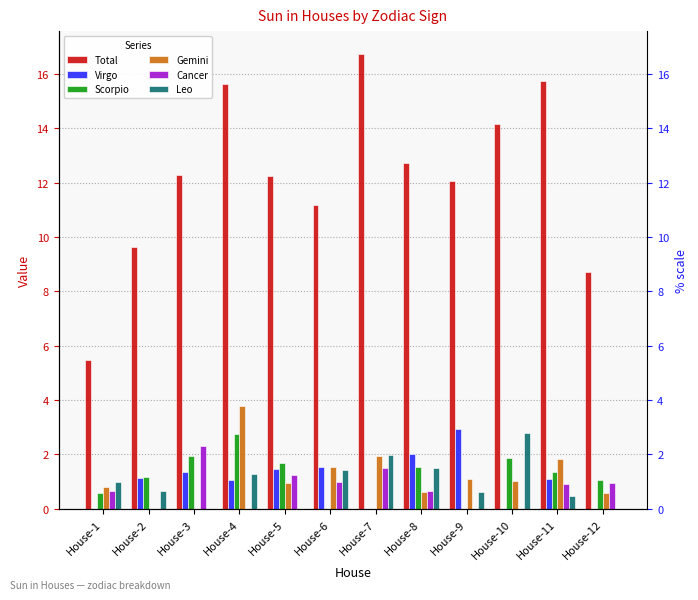

Which series changed the most between House-2 and House-3?

Total